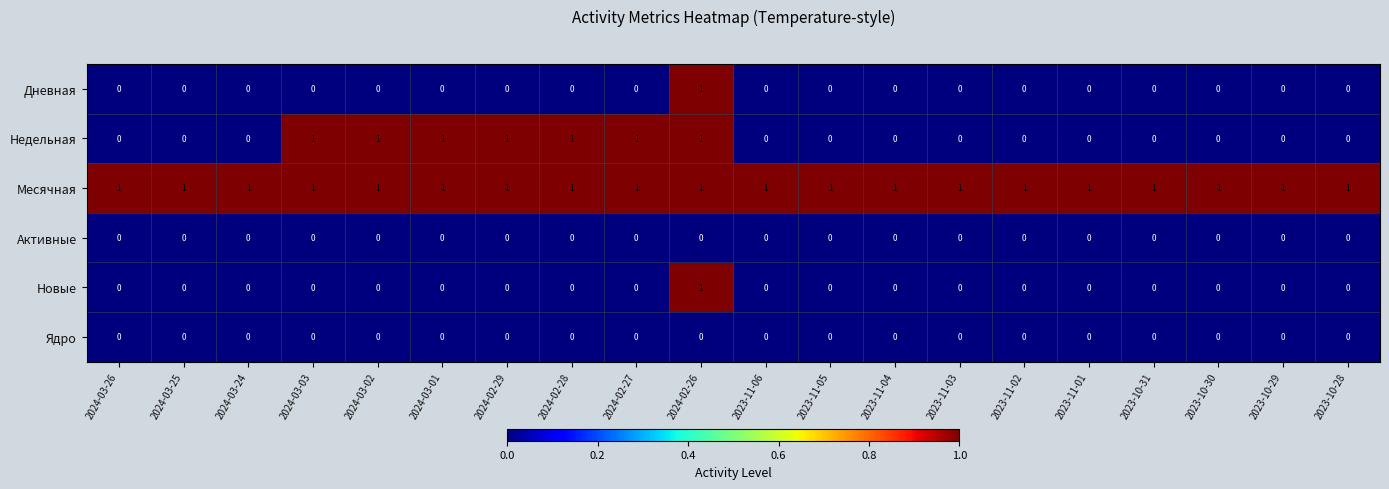

Is it true that Недельная equals 0 at 2024-03-01?

False